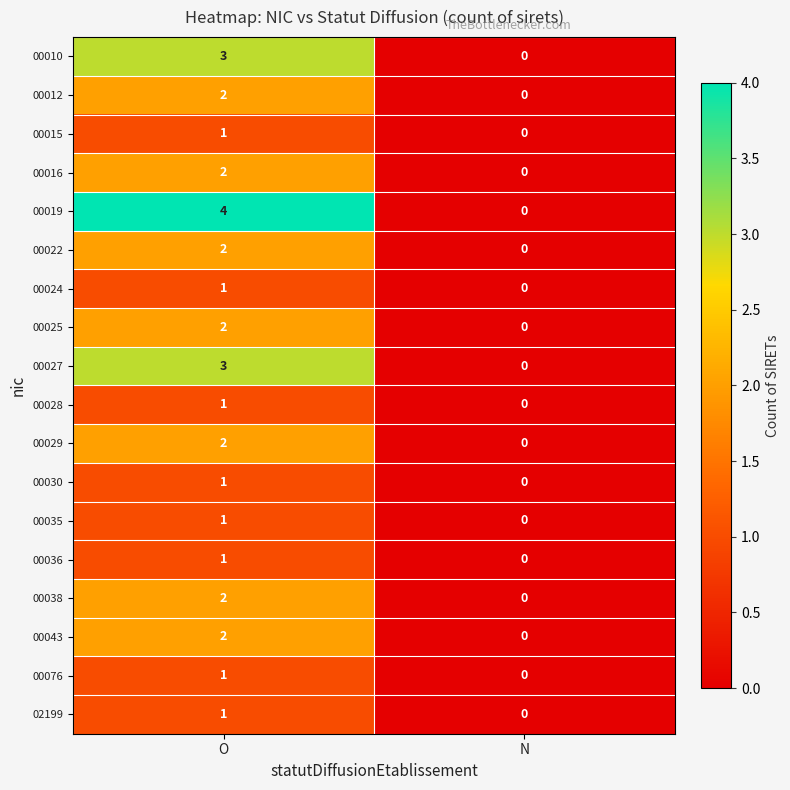

What is the greatest value displayed?

4